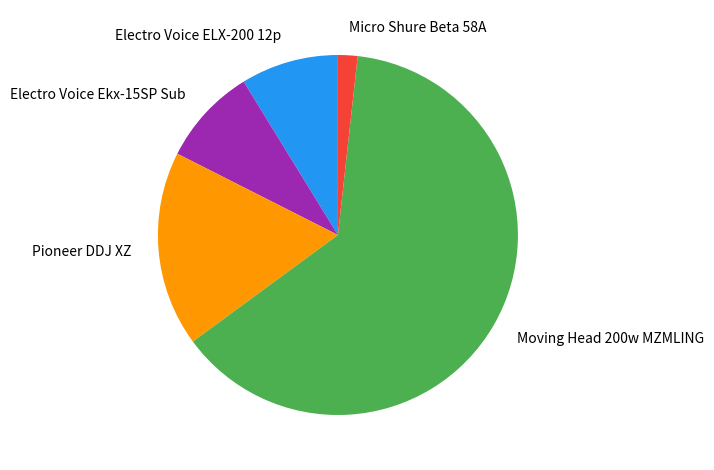

Which has a higher value, Electro Voice ELX-200 12p or Micro Shure Beta 58A?

Electro Voice ELX-200 12p